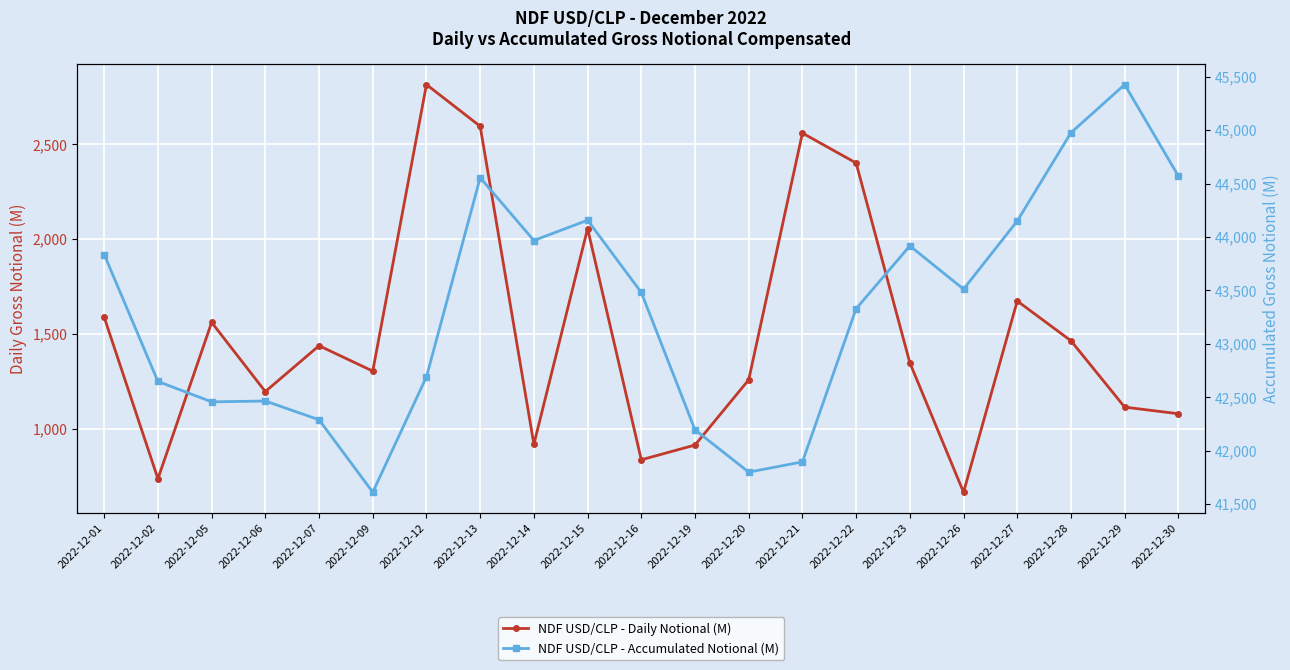

What value does the NDF USD/CLP - Daily Notional (M) series have at 2022-12-30?

1079.0